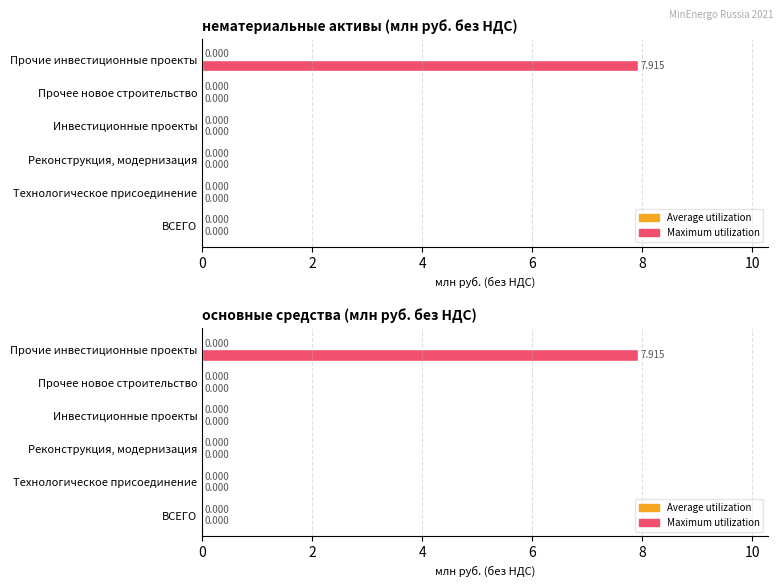

Rank the series by their average value, from lowest to highest.

Average utilization, Maximum utilization